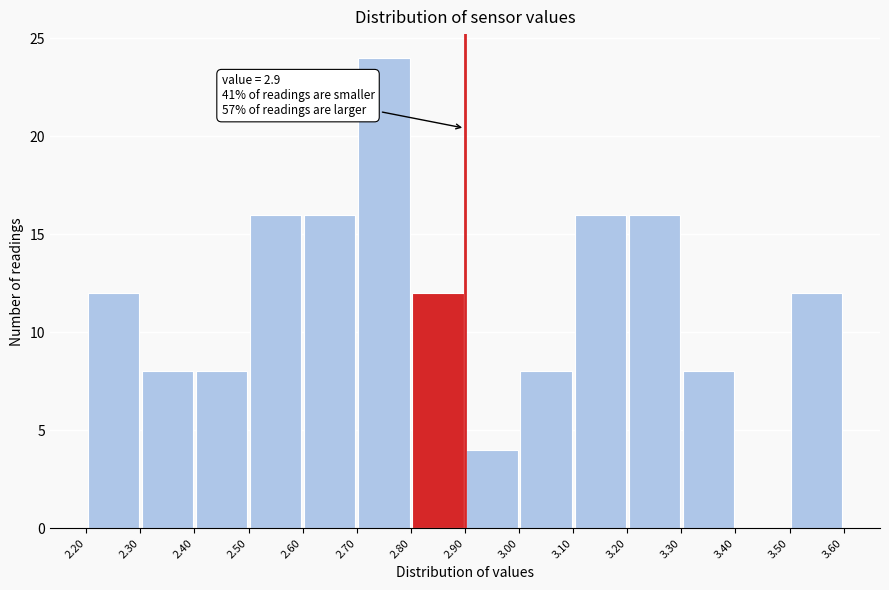

Over which range of the x-axis is the bar tallest?

2.70 to 2.80